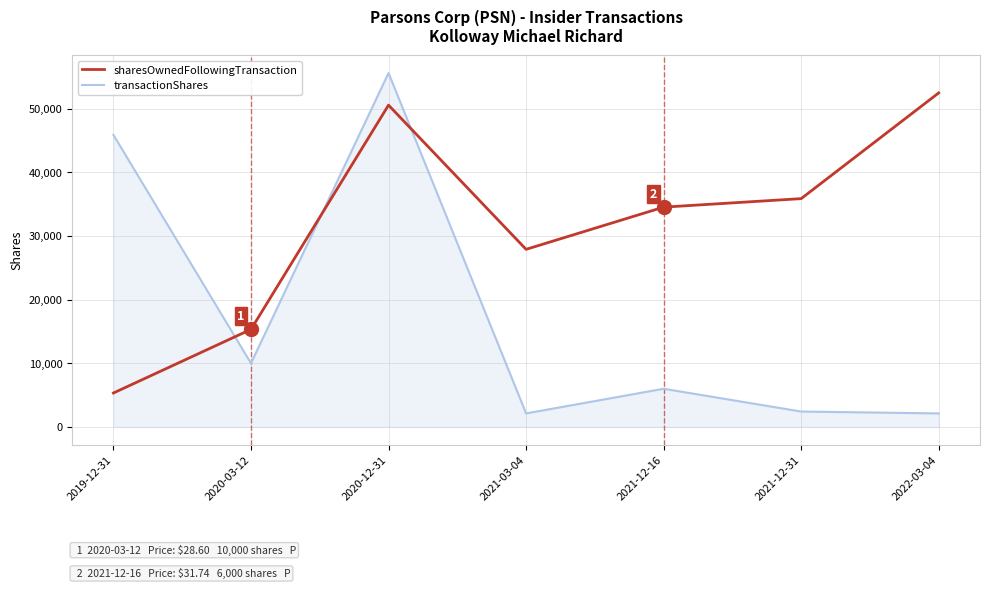

What are all the series names shown in the legend?

sharesOwnedFollowingTransaction, transactionShares